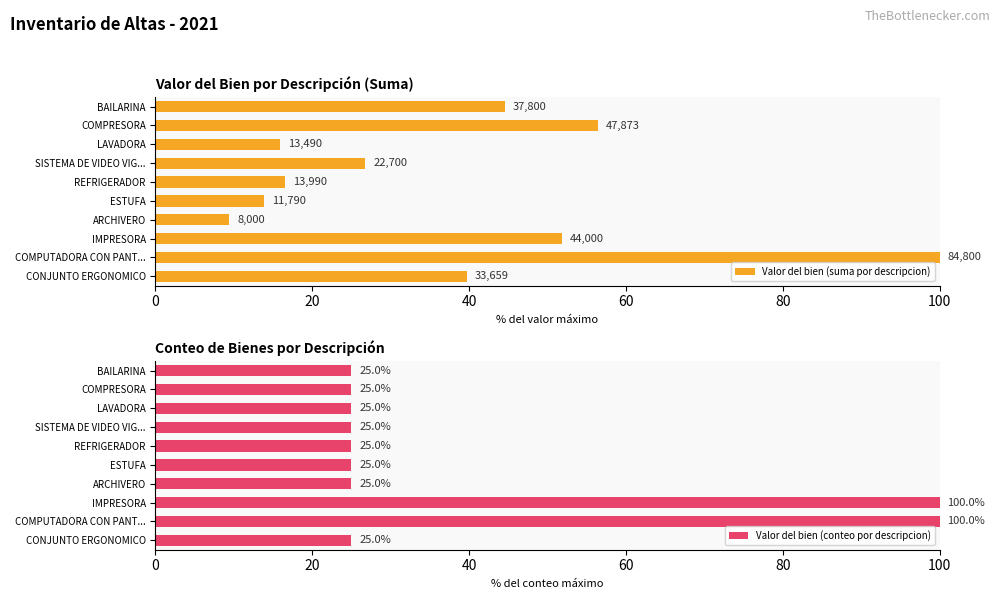

The value of Valor del bien (conteo por descripcion) at SISTEMA DE VIDEO VIG... is 25. True or false?

True